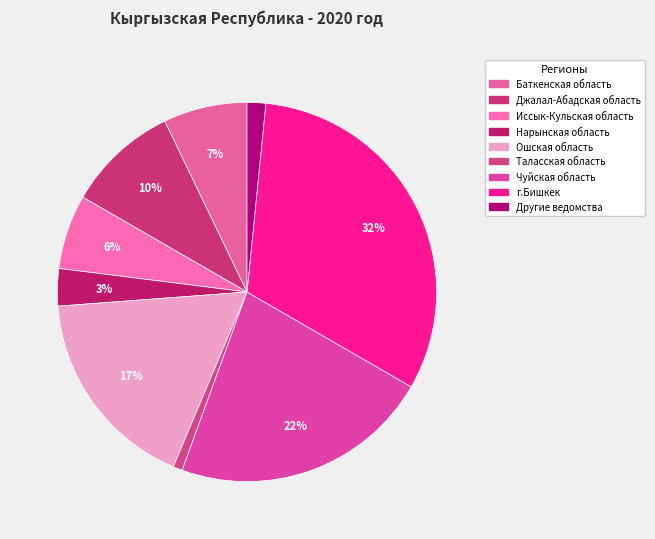

Rank the categories by value from highest to lowest.

г.Бишкек, Чуйская область, Ошская область, Джалал-Абадская область, Баткенская область, Иссык-Кульская область, Нарынская область, Другие ведомства, Таласская область